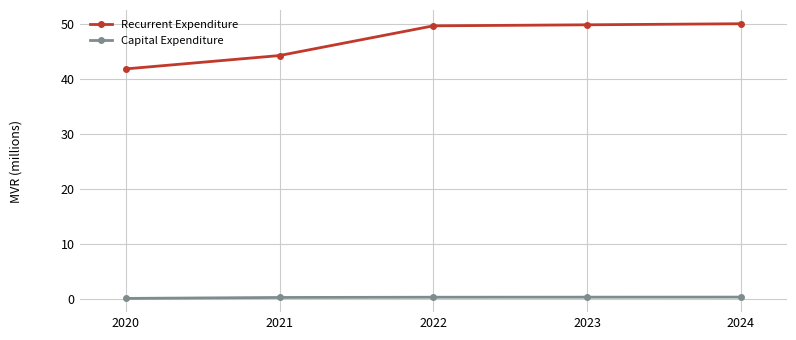

True or false: Recurrent Expenditure and Capital Expenditure cross at least once.

False